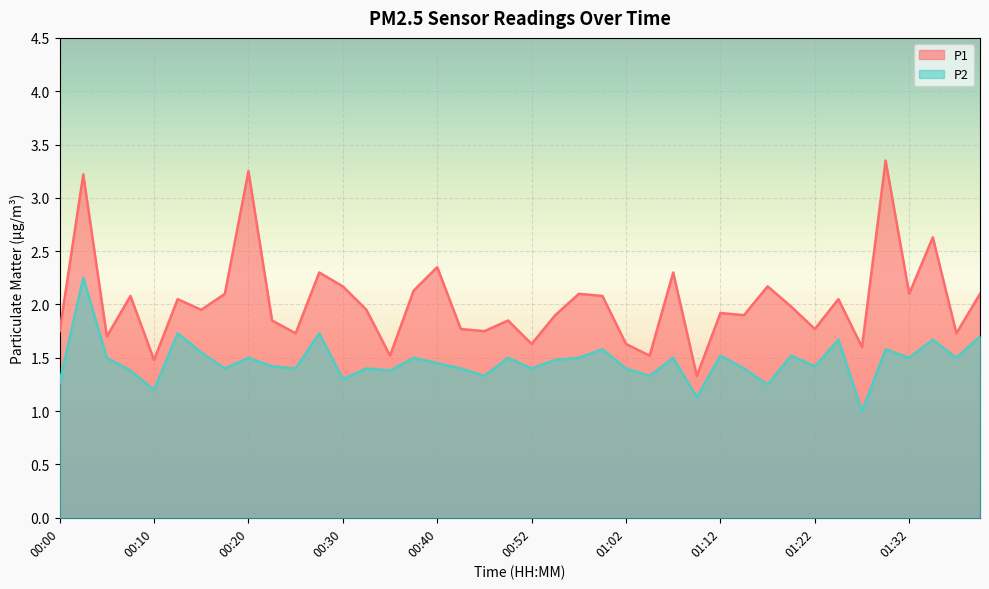

Count the P2 values in the range 1 to 2.

39